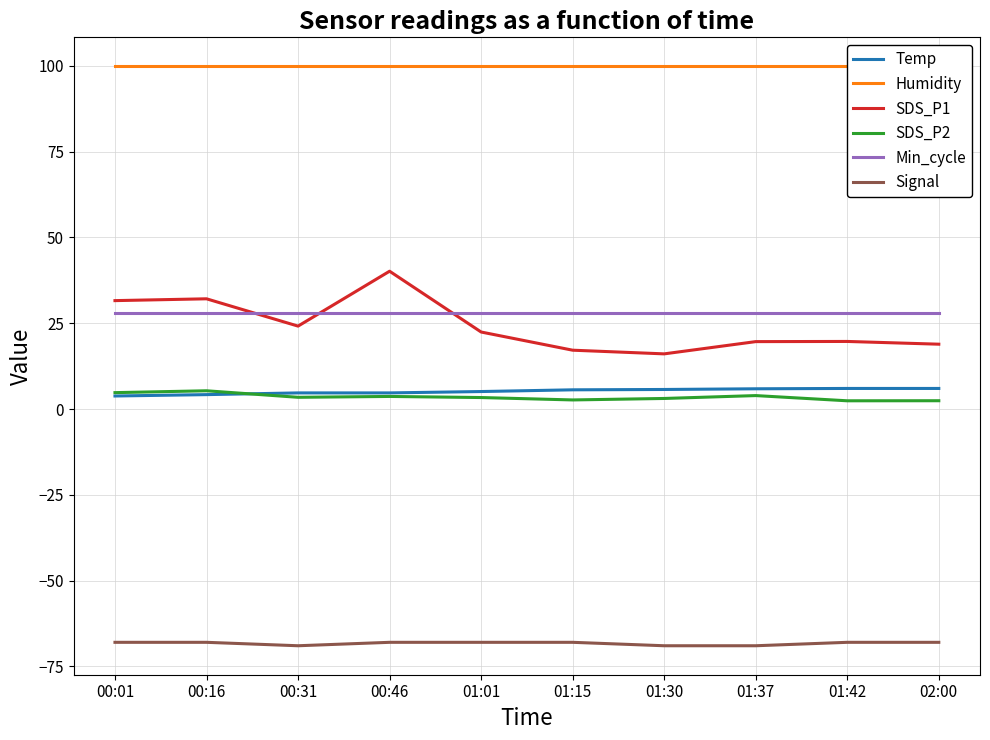

Rank the series at 01:30 from highest to lowest value.

Humidity, Min_cycle, SDS_P1, Temp, SDS_P2, Signal